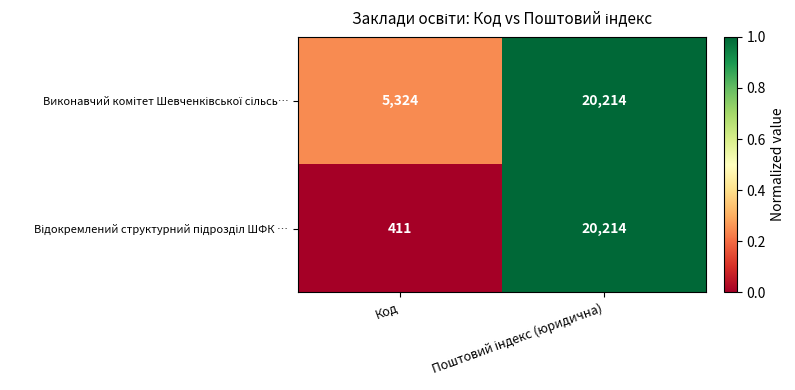

What is the maximum value shown in the chart?

20214